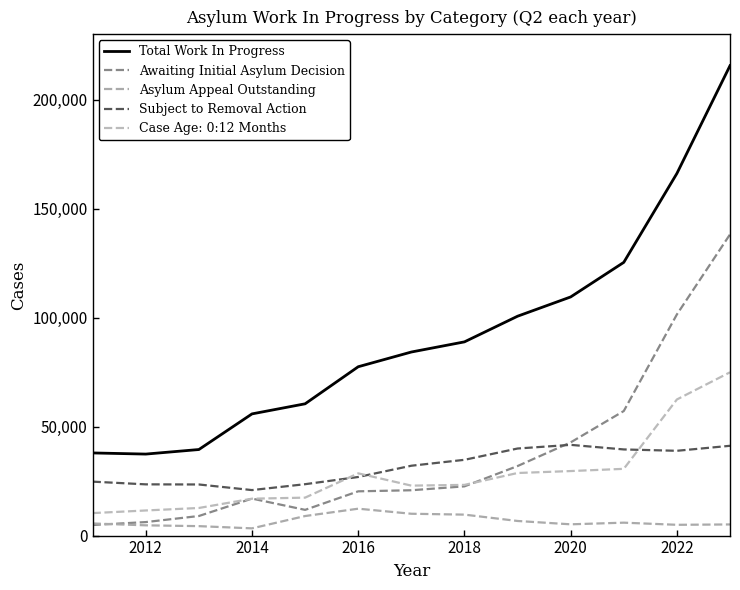

True or false: Total Work In Progress and Asylum Appeal Outstanding intersect in this chart.

False